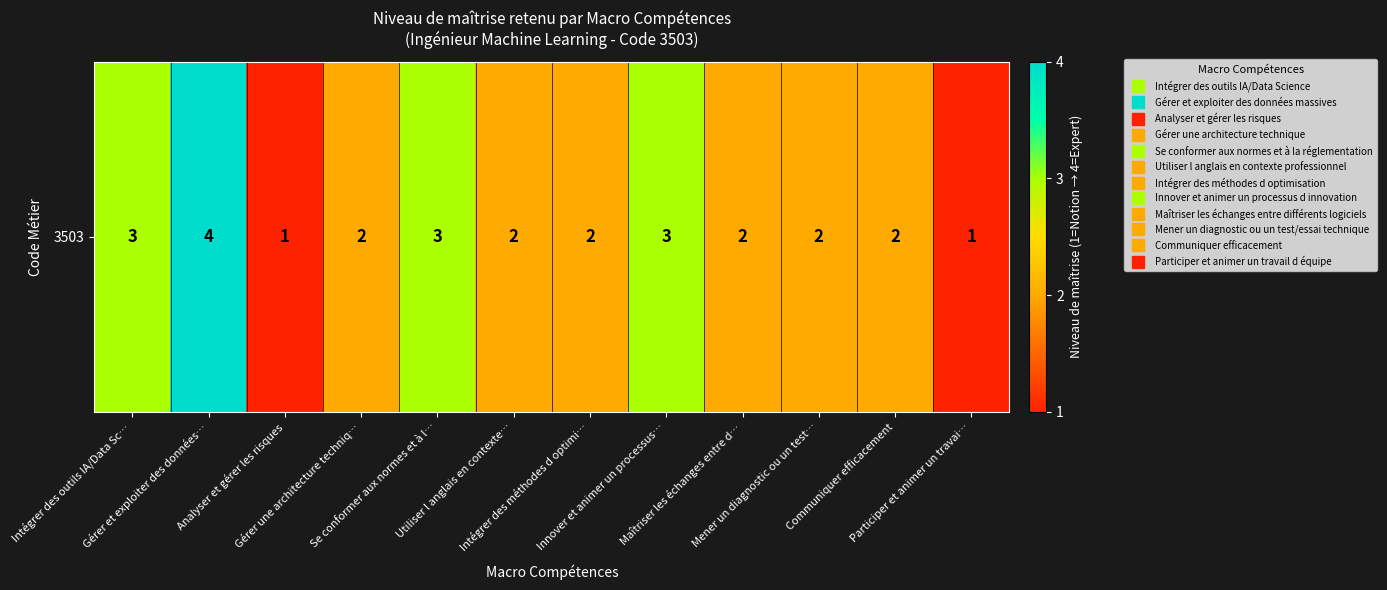

What is the ratio of the value at Participer et animer un travai… to the value at Intégrer des méthodes d optimi…?

0.5